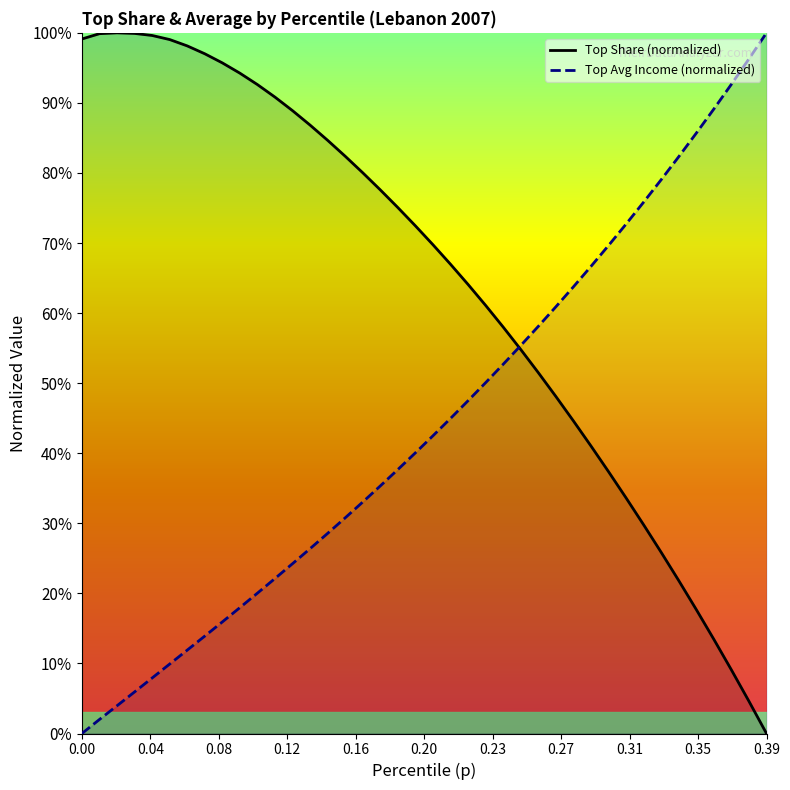

Count the number of data series in this chart.

2